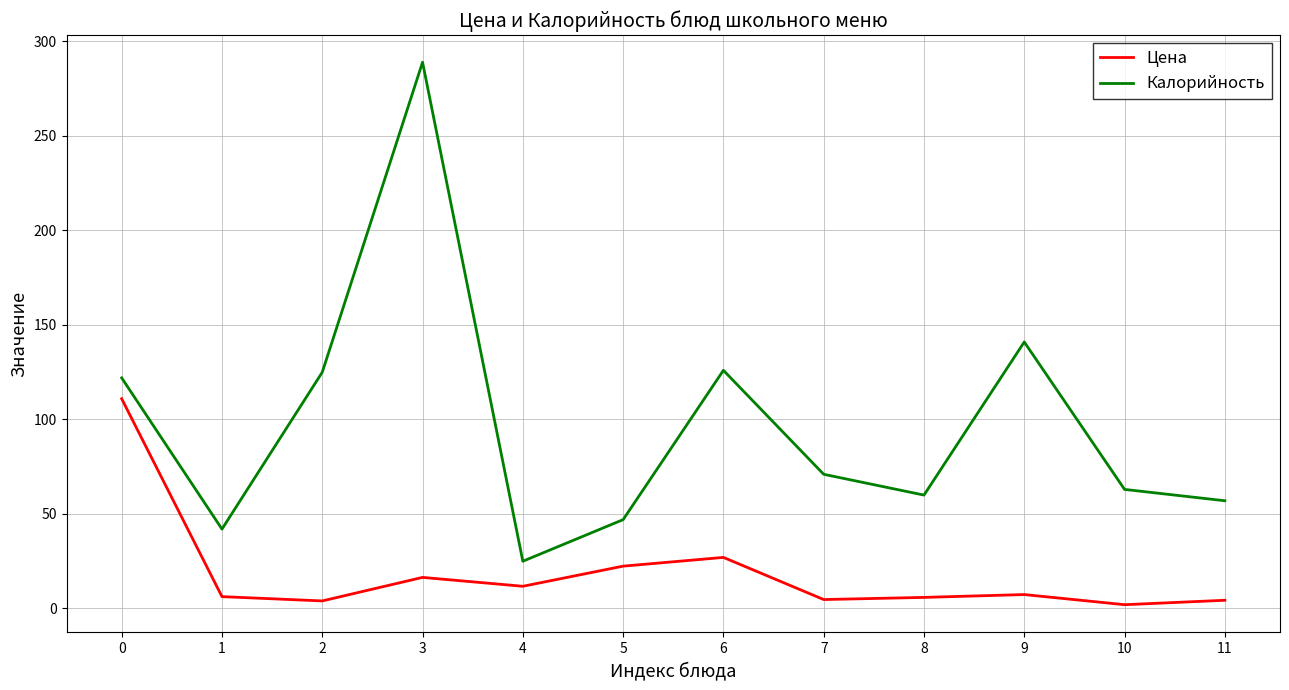

What is the difference between the highest and lowest values at 9?

133.6